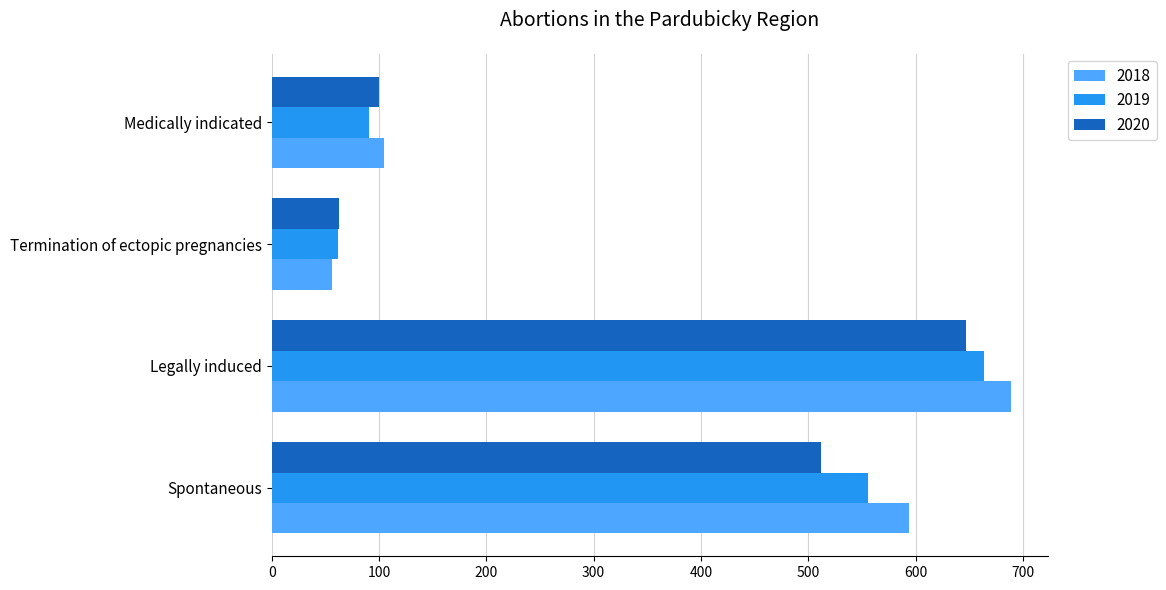

Read the 2020 value at Spontaneous, to the nearest 10.

510